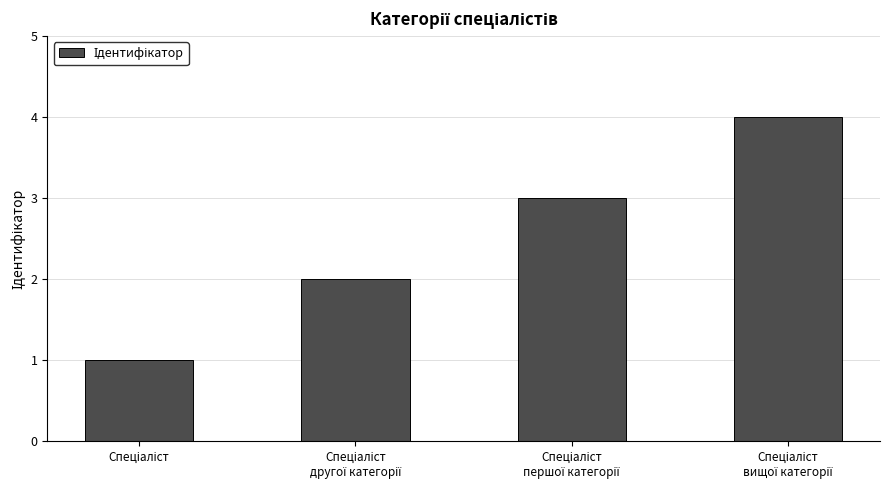

What is the difference between the maximum and minimum values?

3